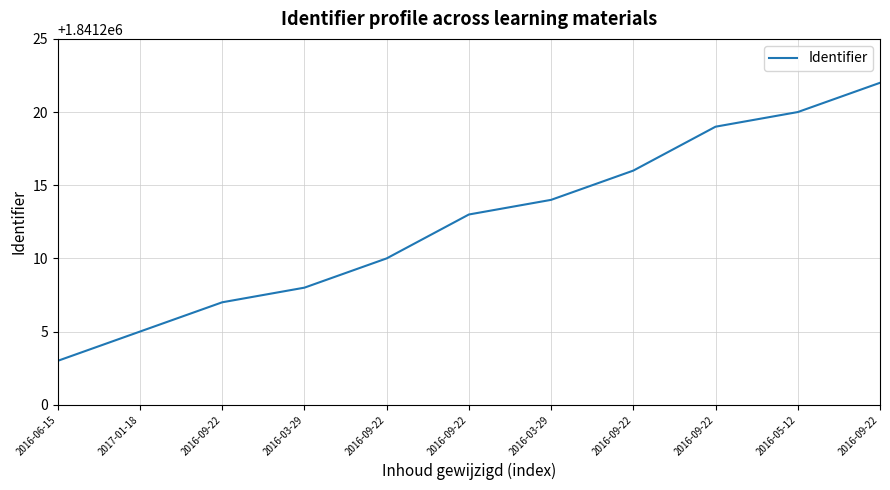

Is this an area chart (filled region under the line)?

No